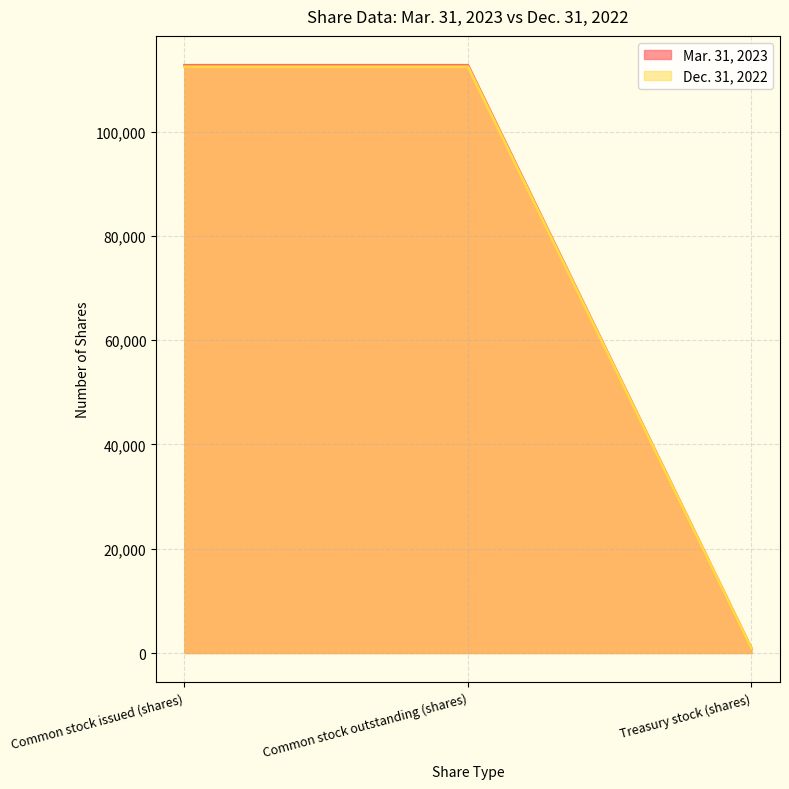

At how many categories does at least one series exceed 23574?

2